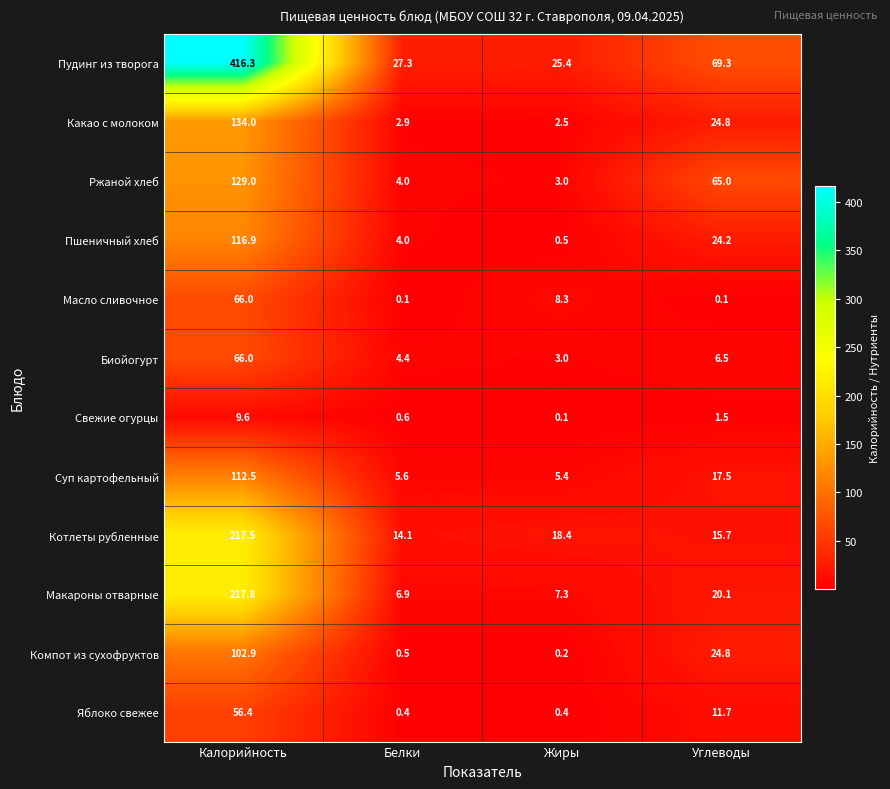

Which series changed the most between Белки and Жиры?

Масло сливочное